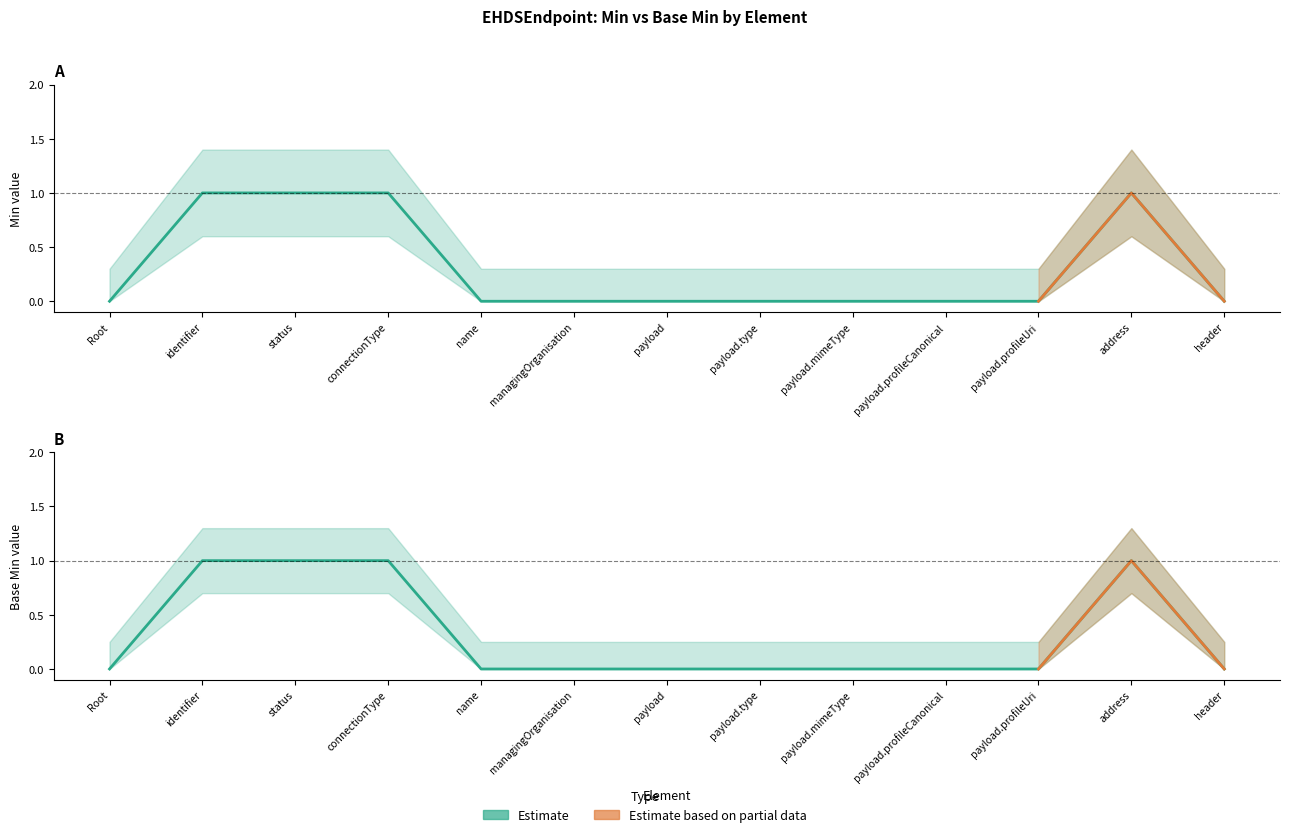

Count the Base Min values in the range 0 to 1.

13